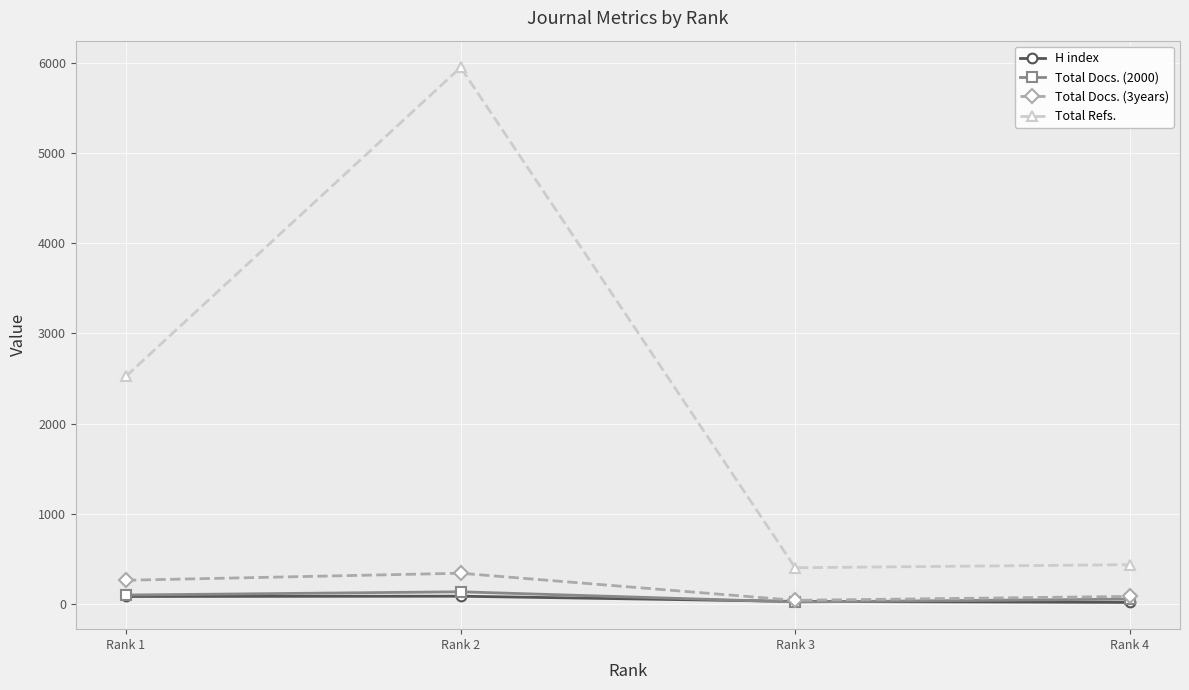

Which series has the widest spread of values?

Total Refs.